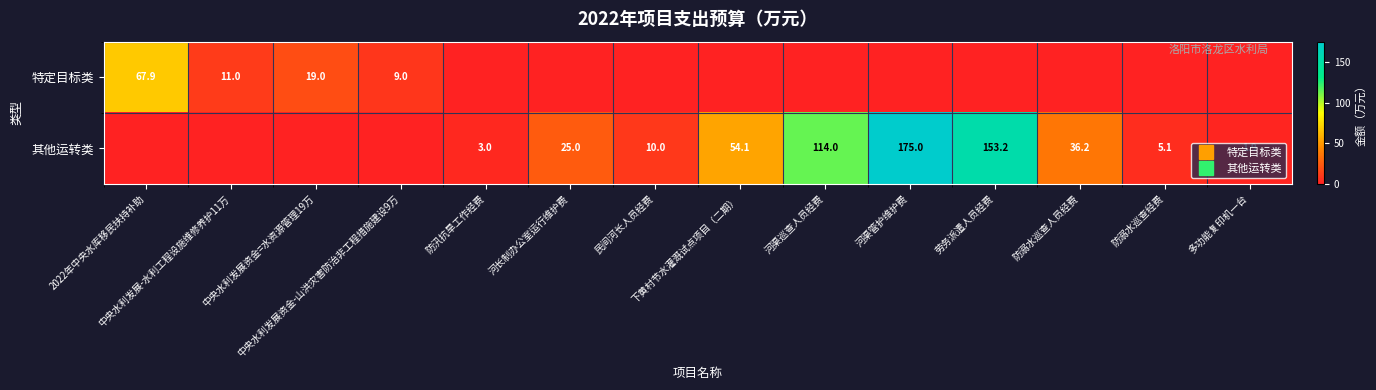

Which series has the largest range (max minus min)?

其他运转类